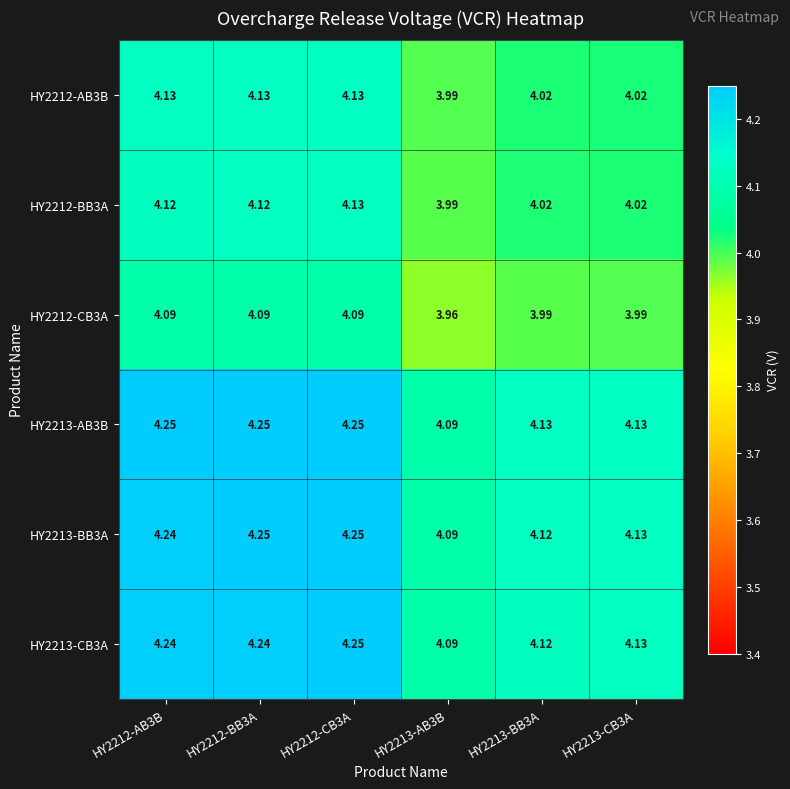

Which series changed the most between HY2212-BB3A and HY2213-CB3A?

HY2213-AB3B